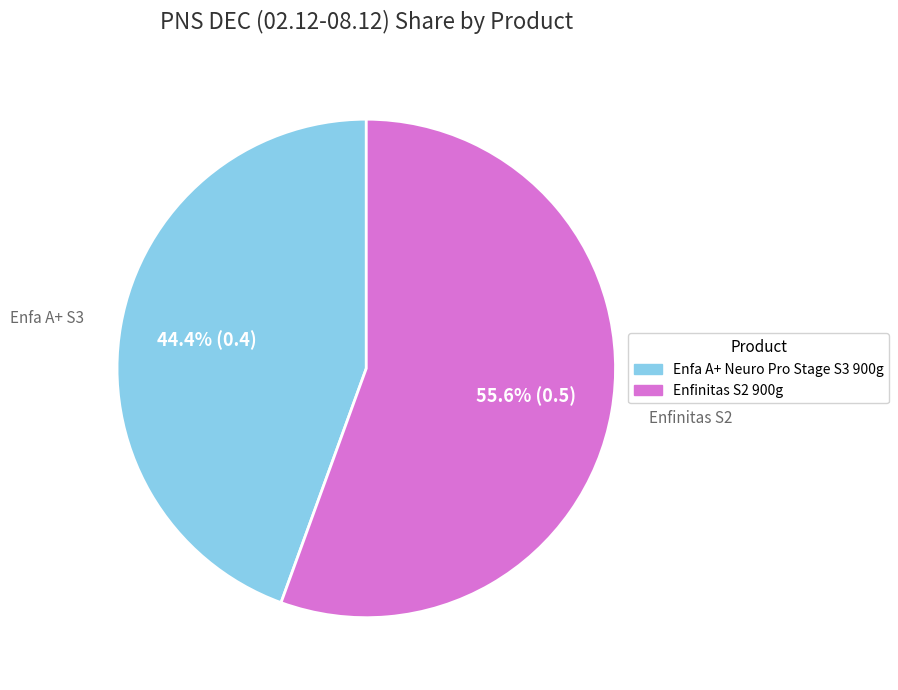

To the nearest percent, what is the combined percentage of Enfinitas S2 900g and Enfa A+ Neuro Pro Stage S3 900g?

100%